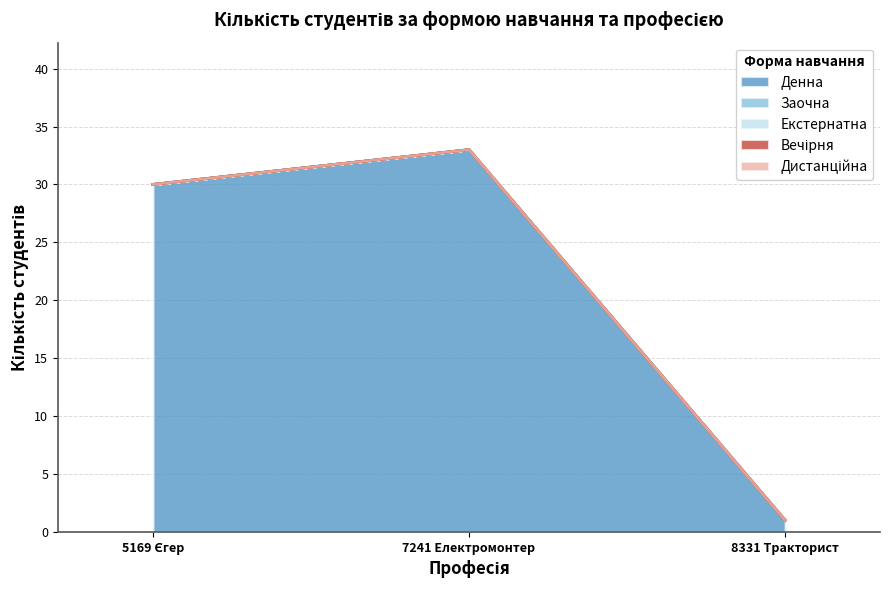

At which label is Денна closest to 17?

5169 Єгер